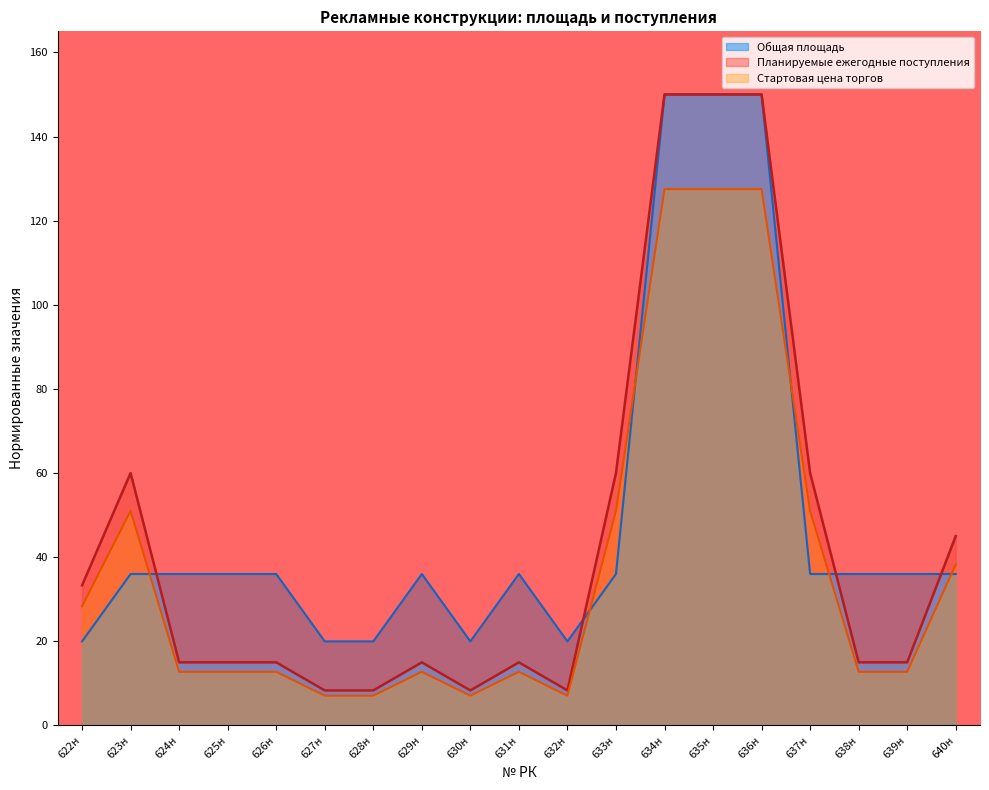

Where do Общая площадь and Стартовая цена торгов first cross each other?

623н and 624н